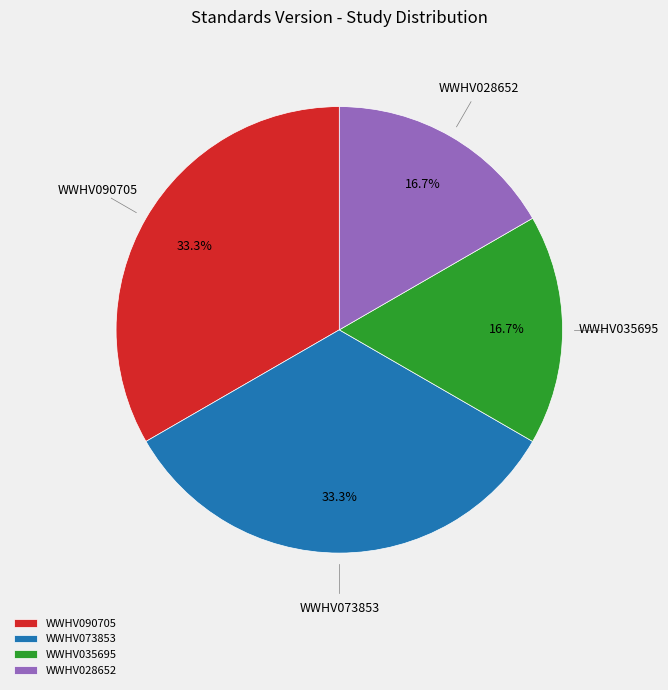

What percentage do WWHV090705 and WWHV028652 together represent?

50.0%